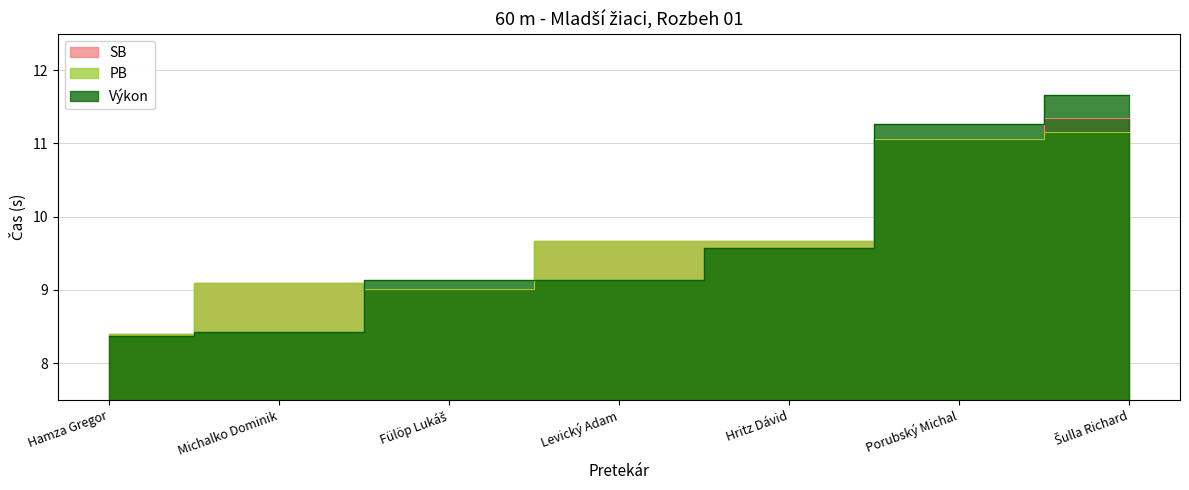

What is the total value across all series at Hritz Dávid?

28.9